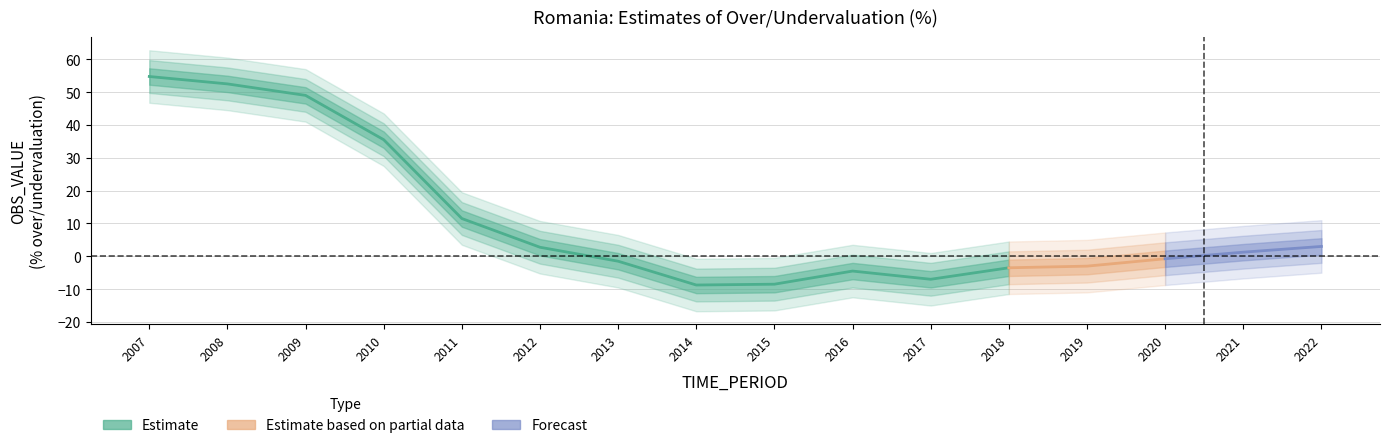

How many values are below zero?

8